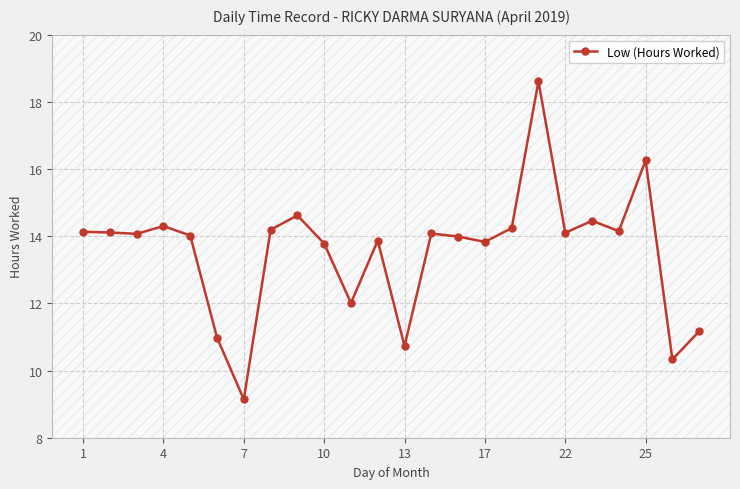

What is the value of the 1st point from the left?

14.1